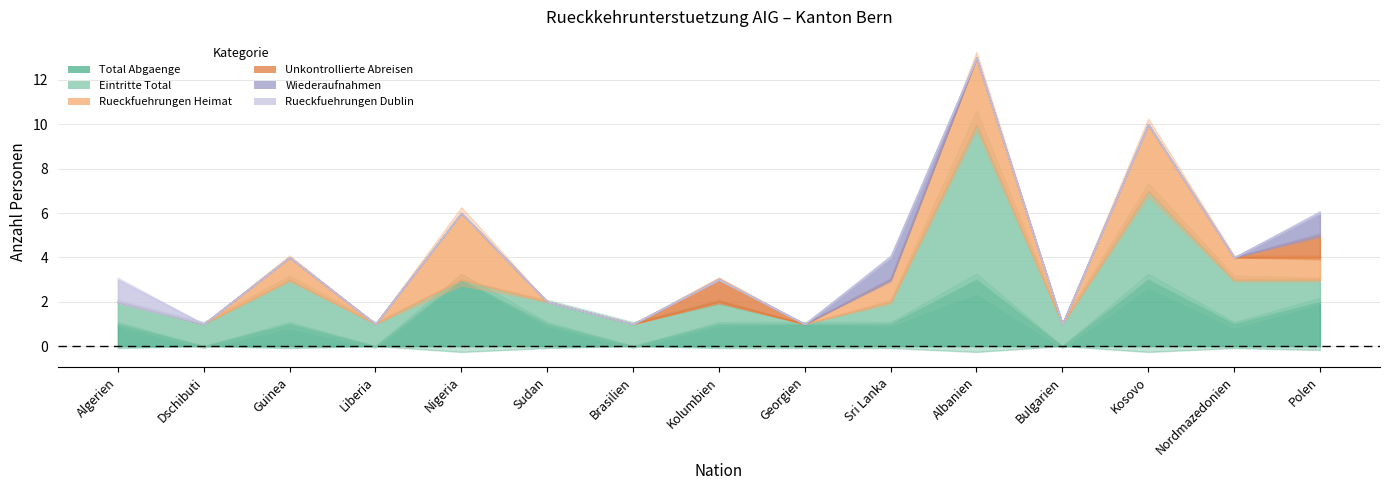

Which series has the largest total across all categories?

Eintritte Total